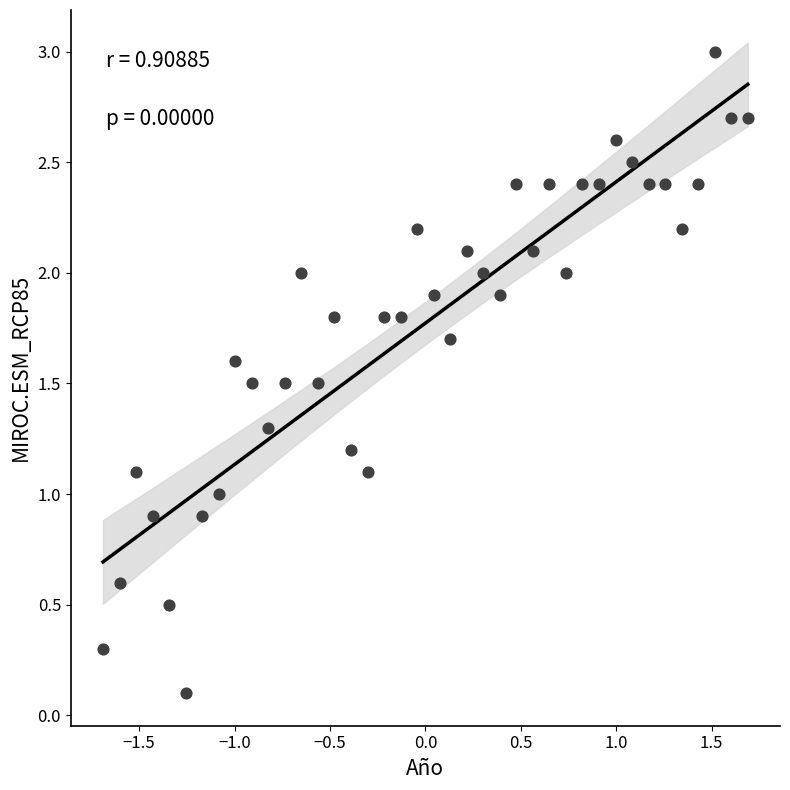

What is the range of Y values (max minus min)?

2.9